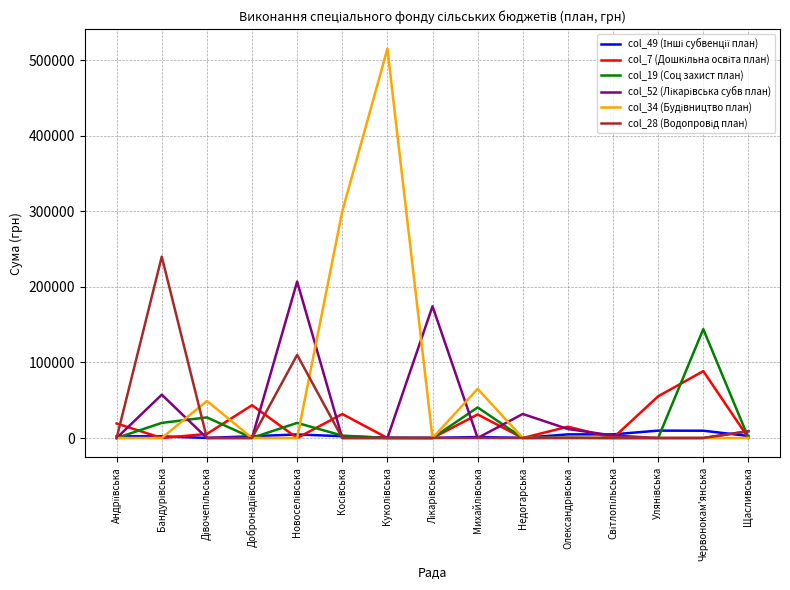

What is the maximum value shown in the chart?

515080.0